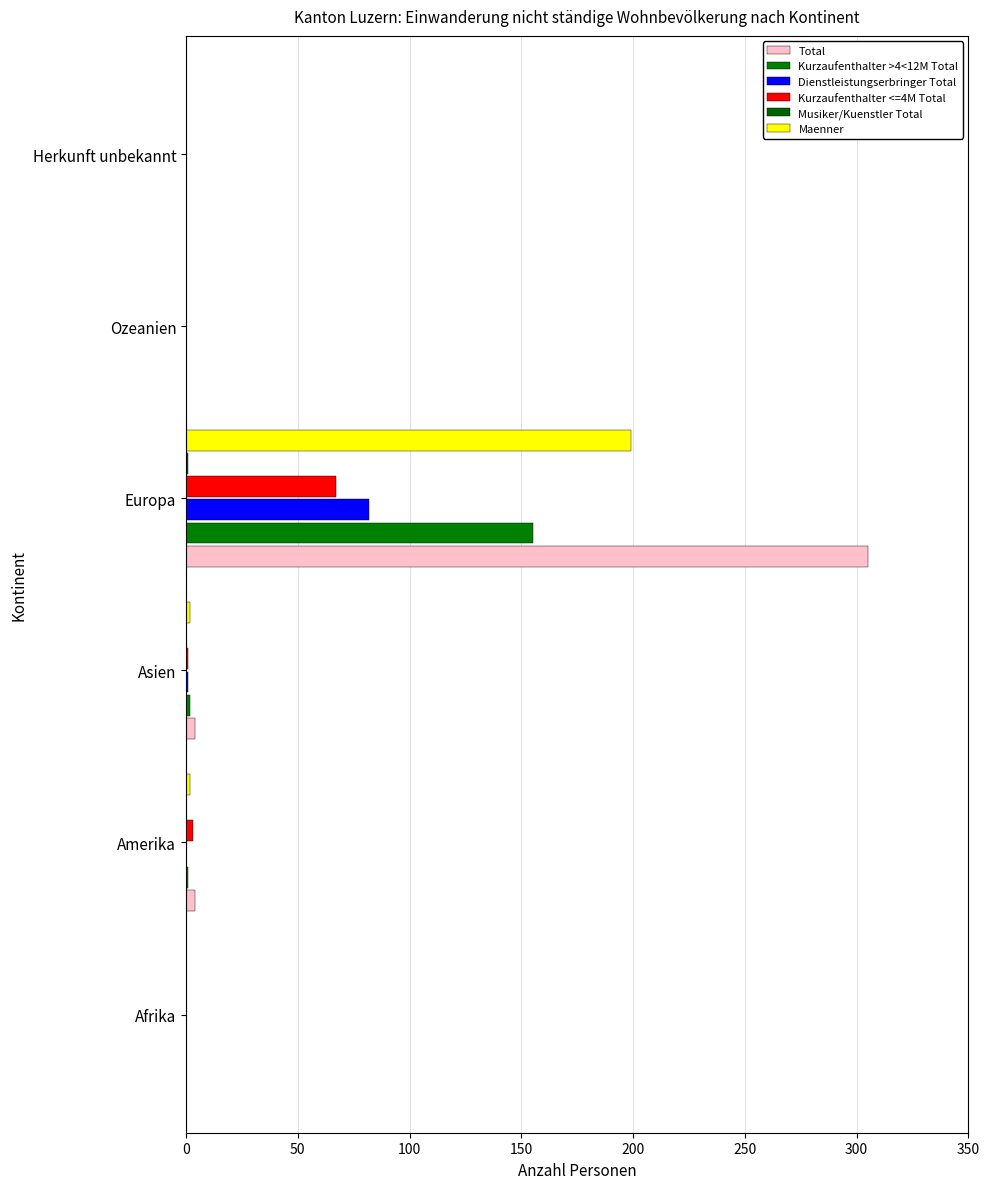

Which category has the highest value in the Kurzaufenthalter >4<12M Total series?

Europa